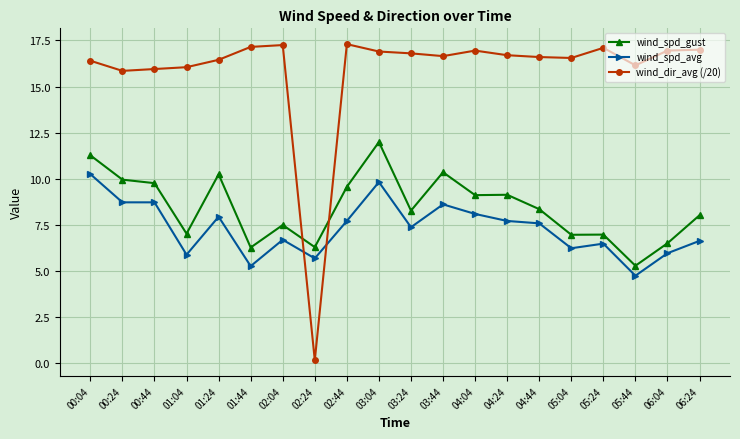

Which category has the lowest value in the wind_spd_gust series?

05:44